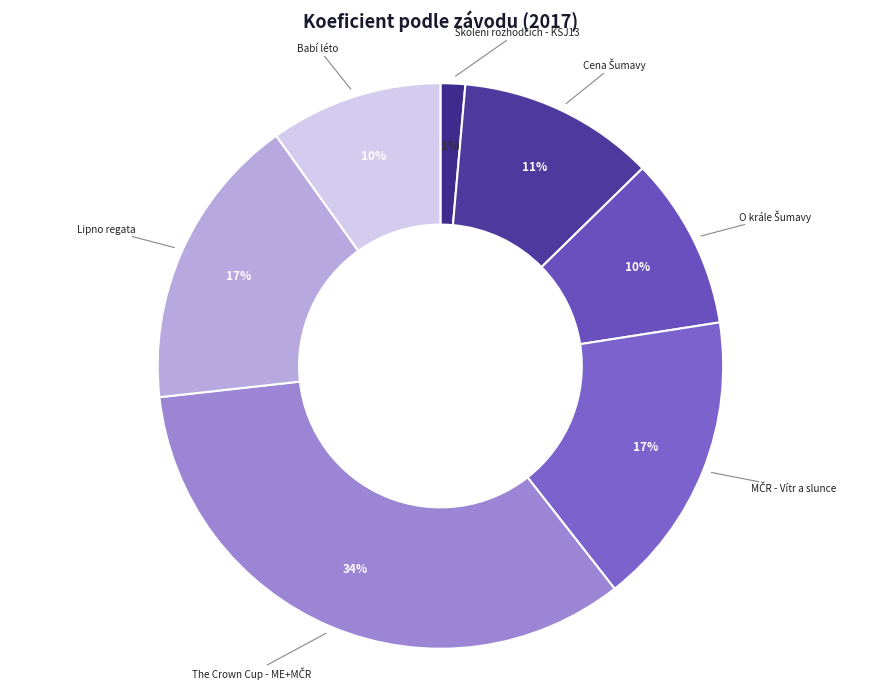

To the nearest percent, what is the average slice percentage?

14%